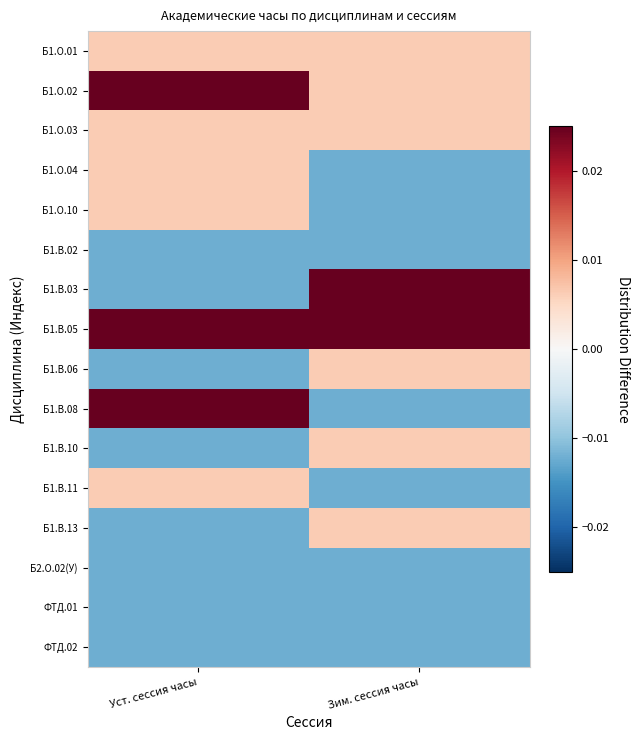

Which series has the largest total across all categories?

Б1.В.05